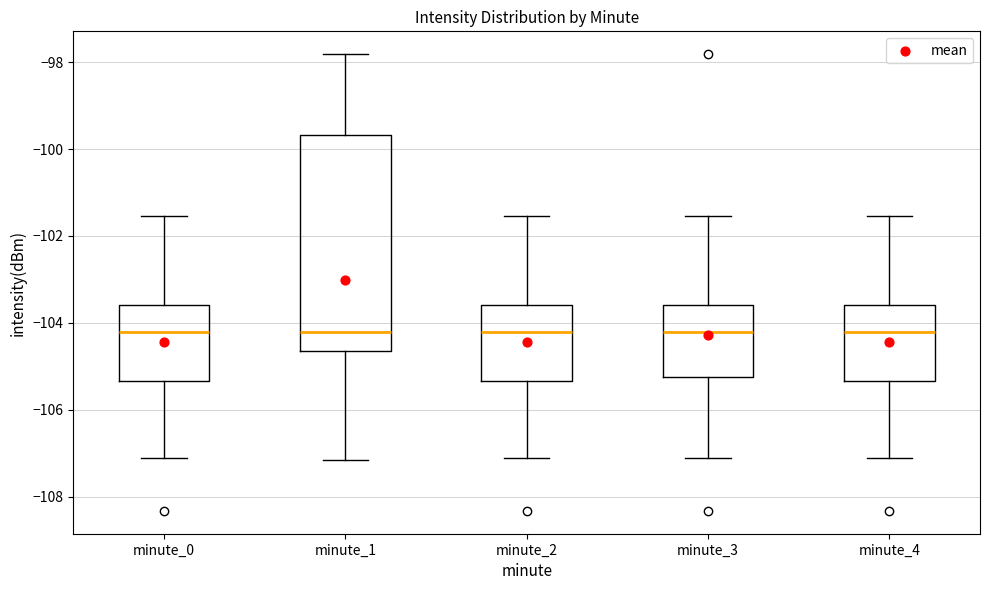

Reading left to right, transcribe this box plot: for each box, give where its median line is, the range the box spans, and where its two whiskers end, as read against the y-axis. The values are not printed on the chart, so give them approximately, as read against the axis.

minute_0: median -104.2, box -105.4 to -103.6, whiskers -107.2 to -101.6
minute_1: median -104.2, box -104.6 to -99.6, whiskers -107.2 to -97.8
minute_2: median -104.2, box -105.4 to -103.6, whiskers -107.2 to -101.6
minute_3: median -104.2, box -105.2 to -103.6, whiskers -107.2 to -101.6
minute_4: median -104.2, box -105.4 to -103.6, whiskers -107.2 to -101.6